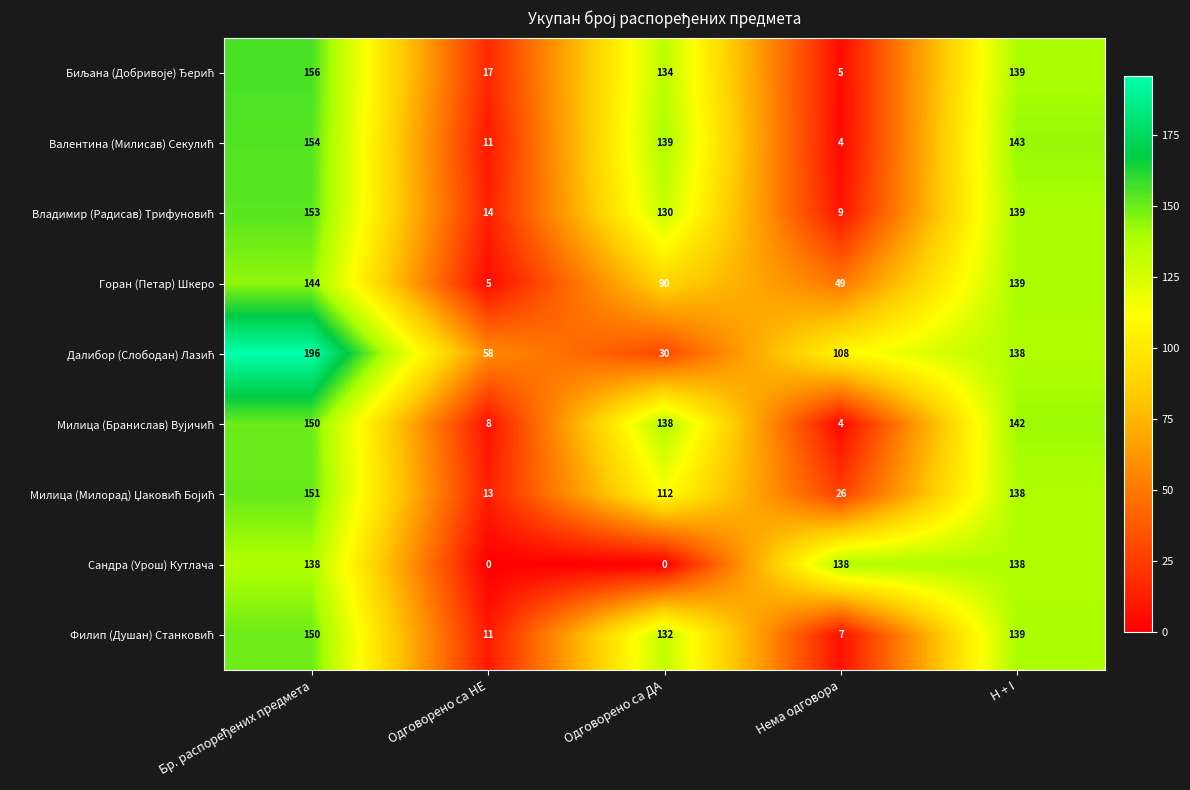

What is the spread (max minus min) of values at Одговорено са ДА?

139